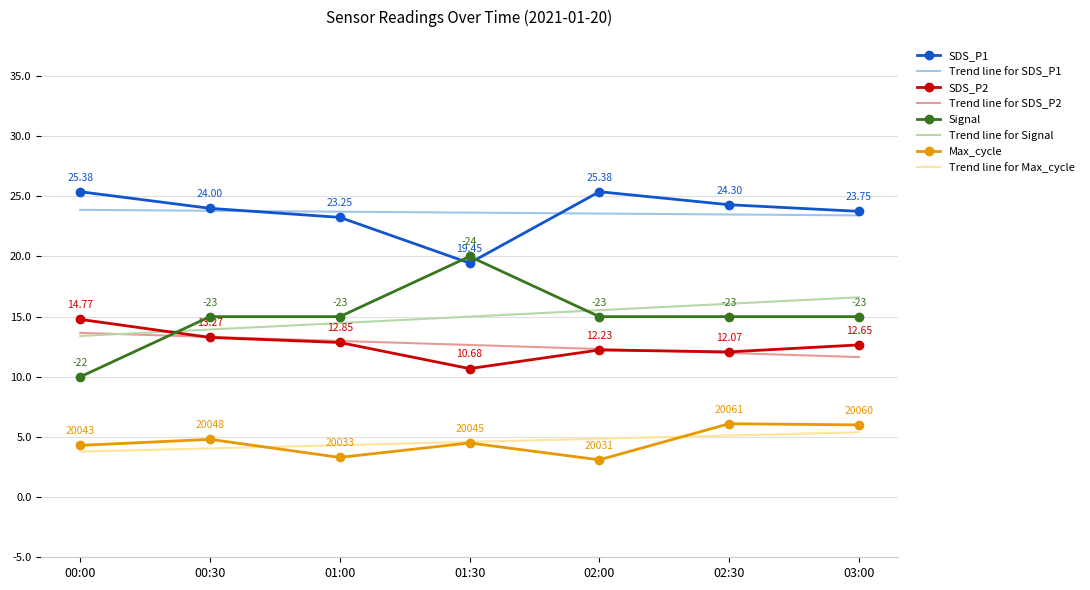

Rank the series by their maximum value, from highest to lowest.

SDS_P1, Trend line for SDS_P1, Signal, Trend line for Signal, SDS_P2, Trend line for SDS_P2, Max_cycle, Trend line for Max_cycle